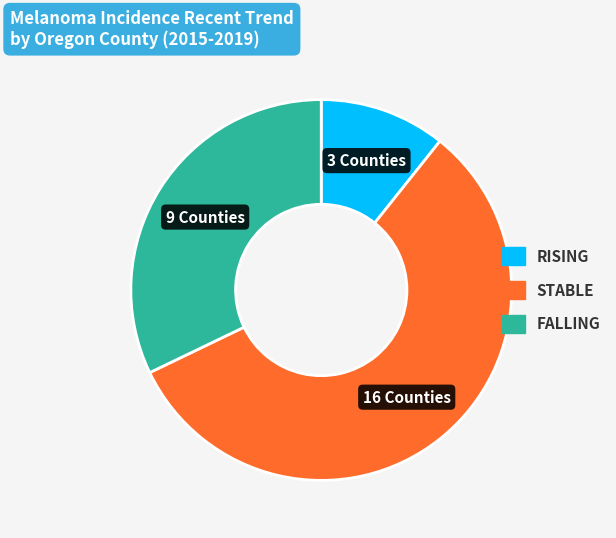

Count the number of slices in the pie.

3